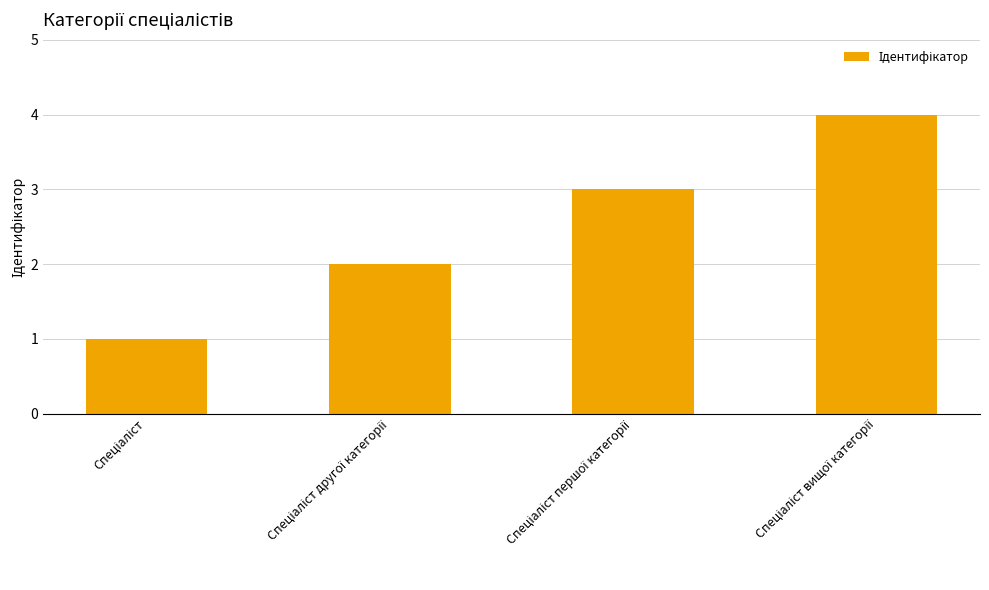

What is the sum of all values?

10